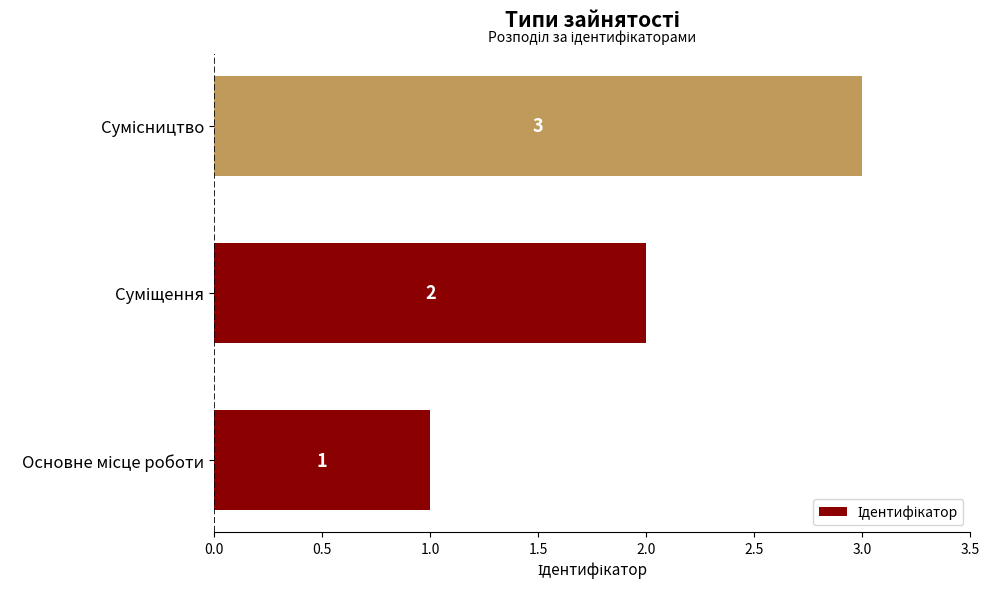

What is the sum of all values?

6